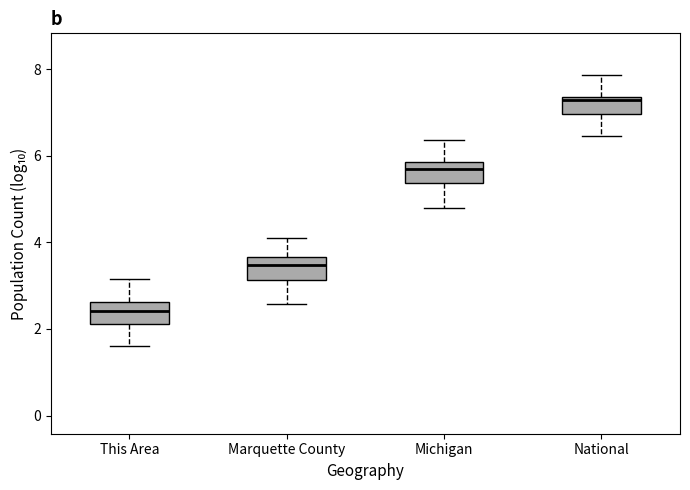

Where is the lower edge of the box for Marquette County on the y-axis? The values are not printed on the chart, so give them approximately, as read against the axis.

3.2